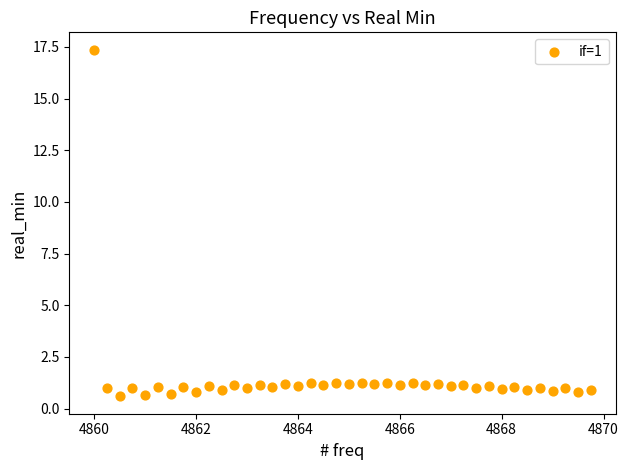

What is the range of X values (max minus min)?

9.8